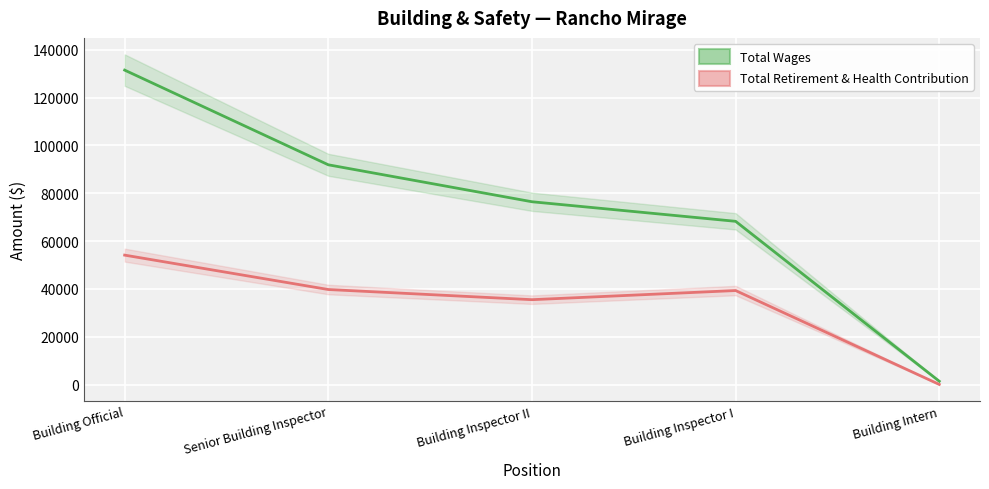

At which label is Total Wages closest to 66455?

Building Inspector I